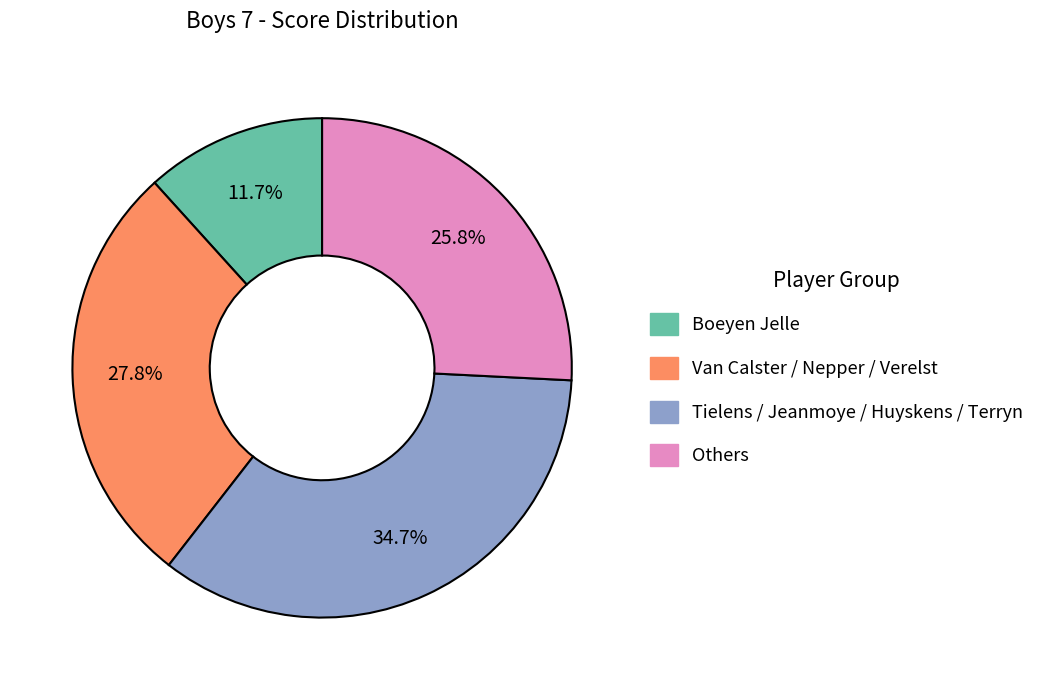

Is there a majority slice in this chart?

No